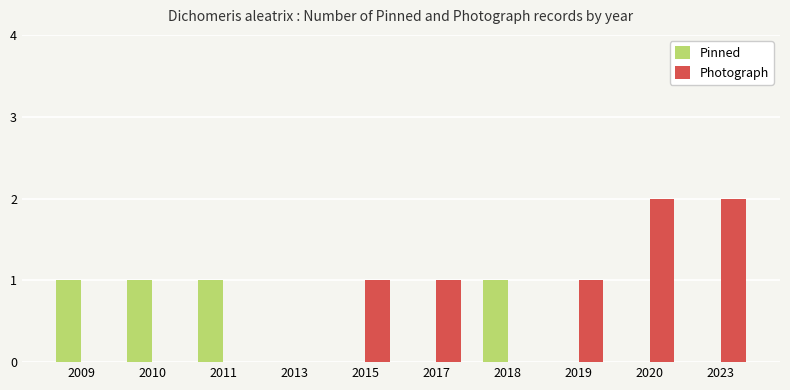

The Photograph series shows -1 at 2011. True or false?

False